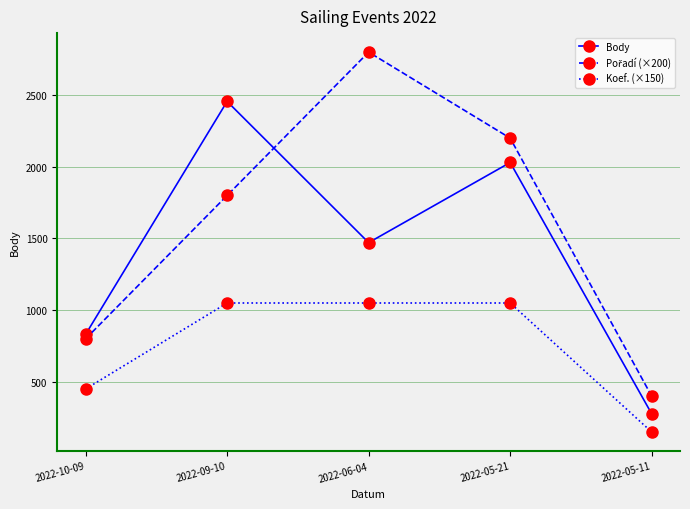

Count the number of categories in the chart.

5